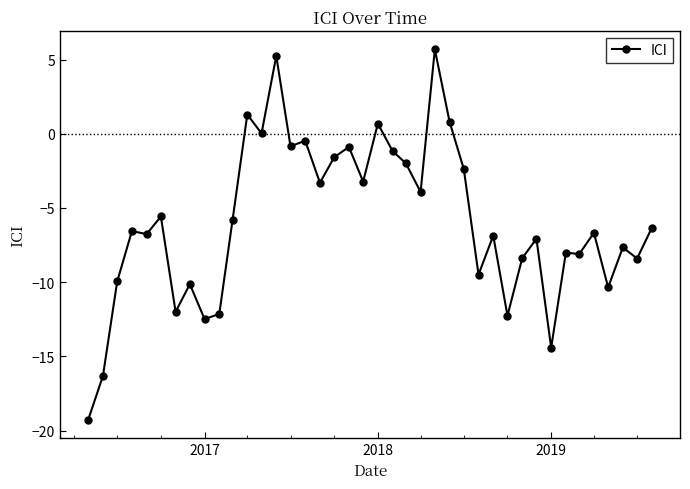

True or false: the data has more than 2 interior local peaks.

True